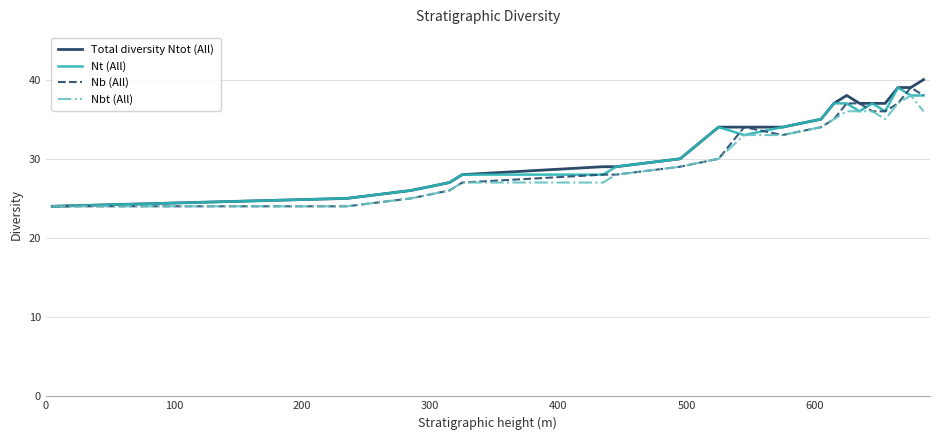

What is the minimum value for Nb (All)?

24